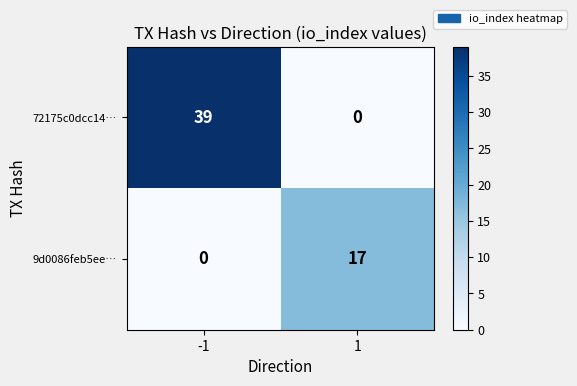

At 1, list the series in order from smallest to largest.

72175c0dcc14…, 9d0086feb5ee…